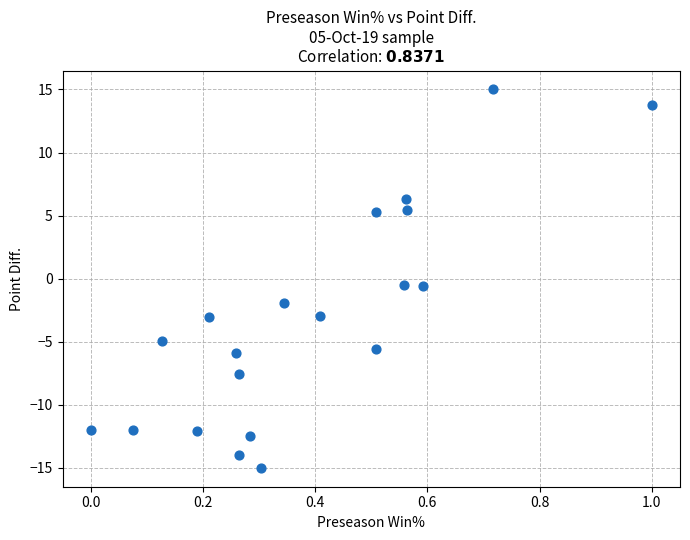

What is the range of Y values (max minus min)?

30.0